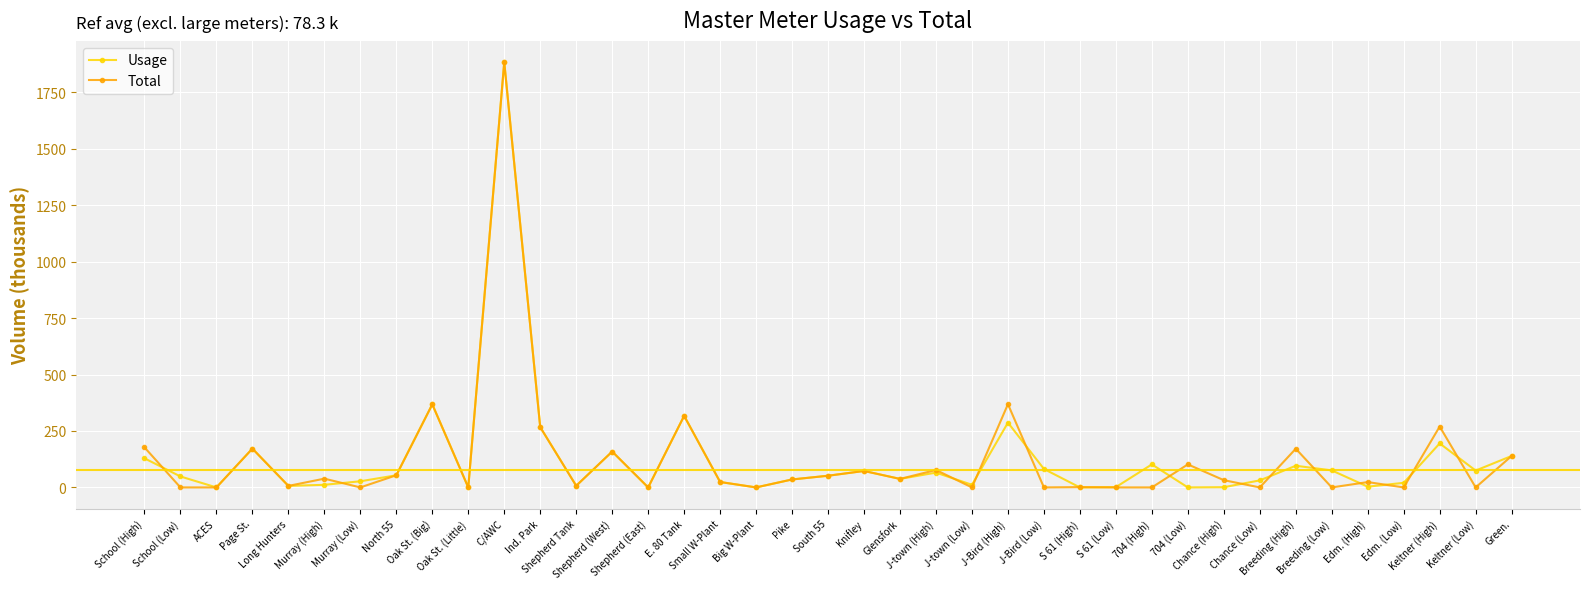

True or false: Usage has more than 1 points higher than both neighbors.

True